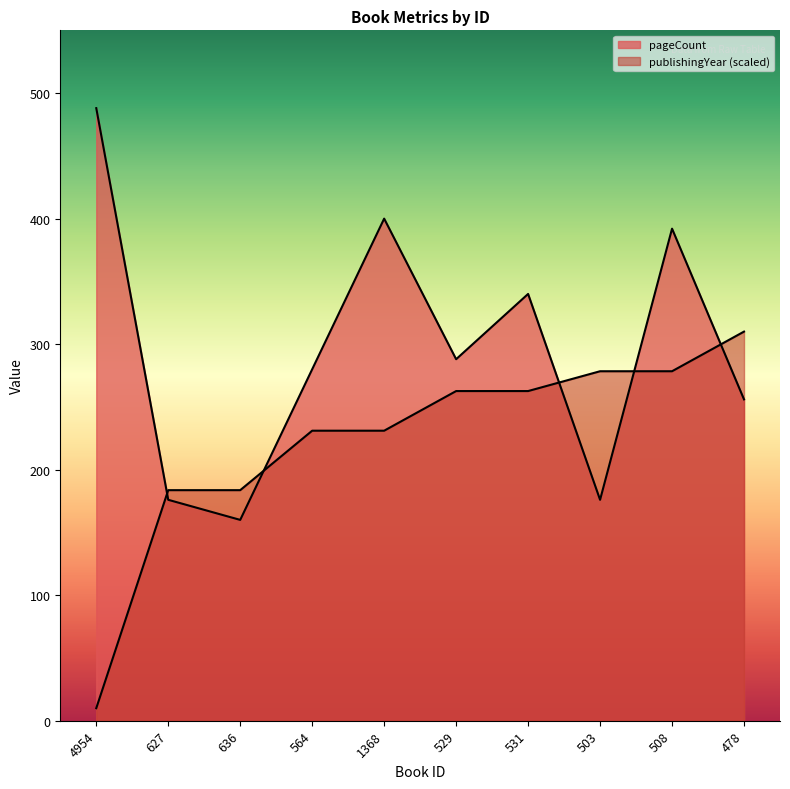

How many data points in publishingYear are above 262?

5